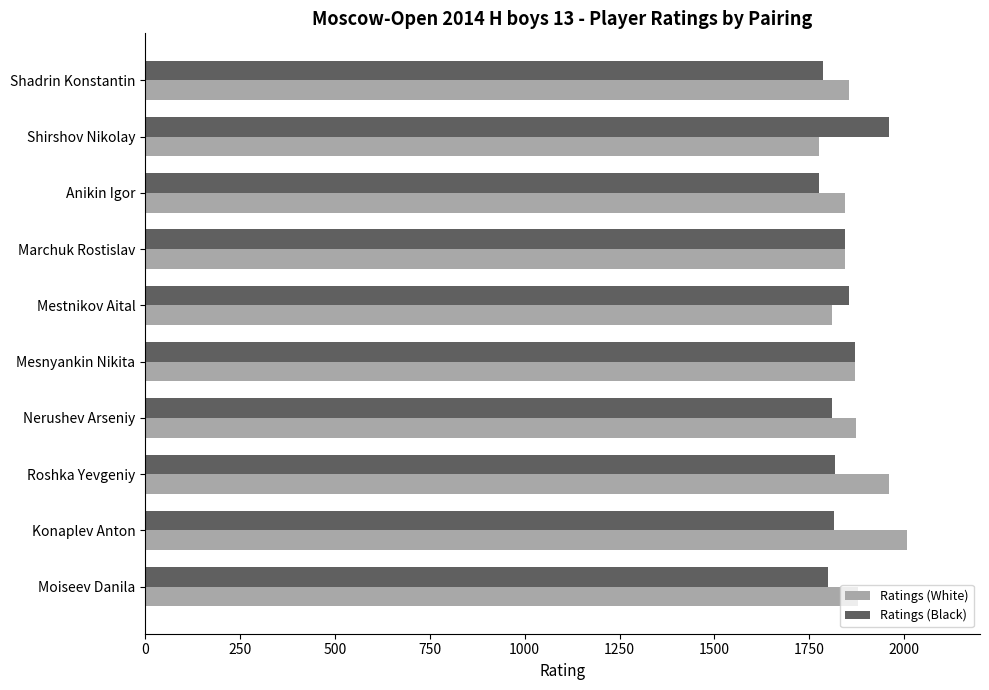

What is the difference between the highest and lowest values at Nerushev Arseniy?

61